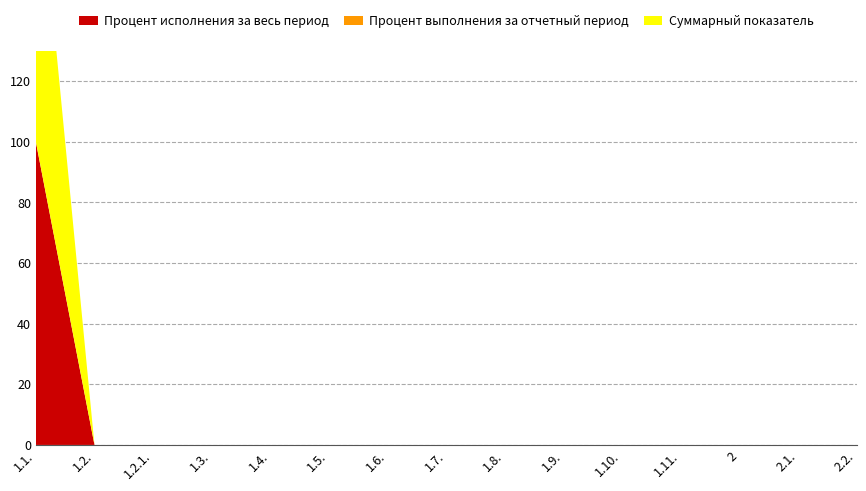

Reading left to right, what are all the values shown in this chart?

Процент исполнения за весь период: 100	0	0	0	0	0	0	0	0	0	0	0	0	0	0
Процент выполнения за отчетный период: 0	0	0	0	0	0	0	0	0	0	0	0	0	0	0
Суммарный показатель: 100	0	0	0	0	0	0	0	0	0	0	0	0	0	0